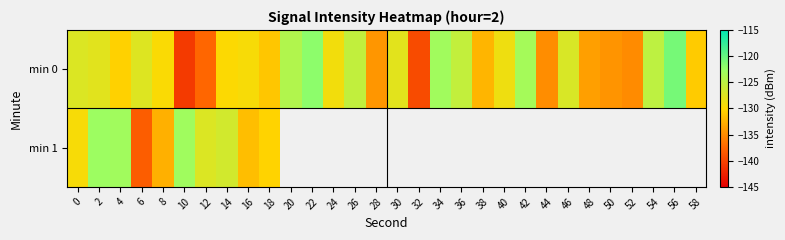

At 30, list the series in order from largest to smallest.

min 0, min 1